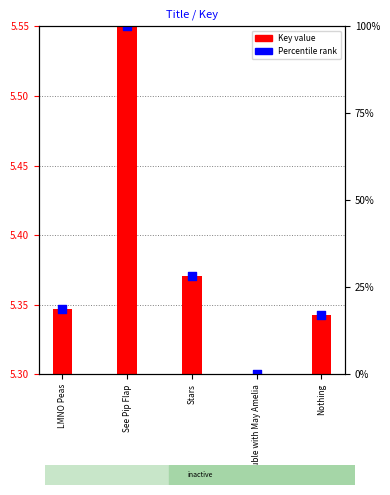

Which has a higher value, Trouble with May Amelia or Nothing?

Nothing